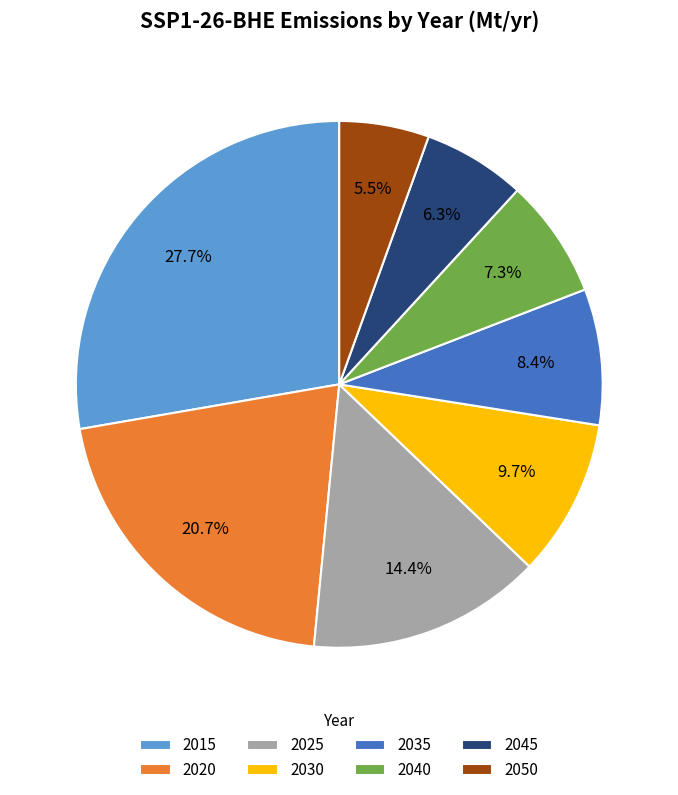

Is it true that 2040 is 7% of the pie?

True